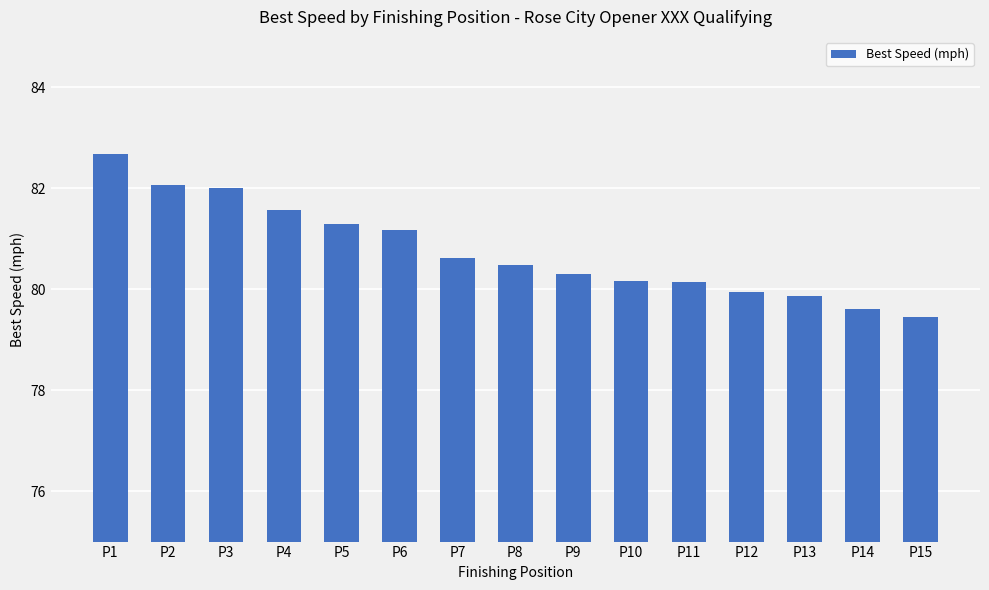

Which label corresponds to the smallest value in the chart?

P15